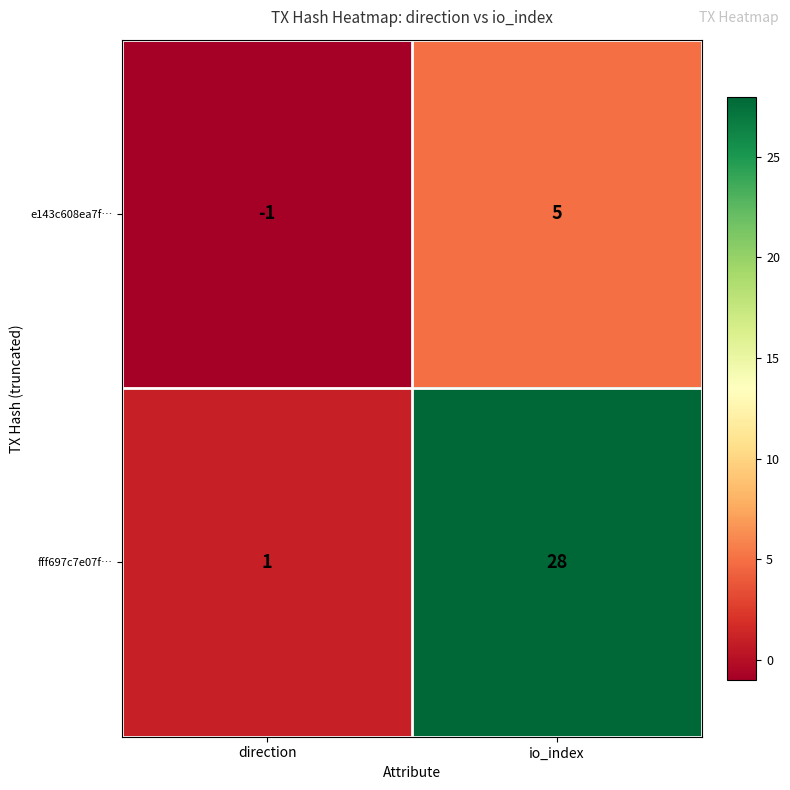

Reading left to right, transcribe all the data shown in this chart.

e143c608ea7f…: direction=-1	io_index=5
fff697c7e07f…: direction=1	io_index=28